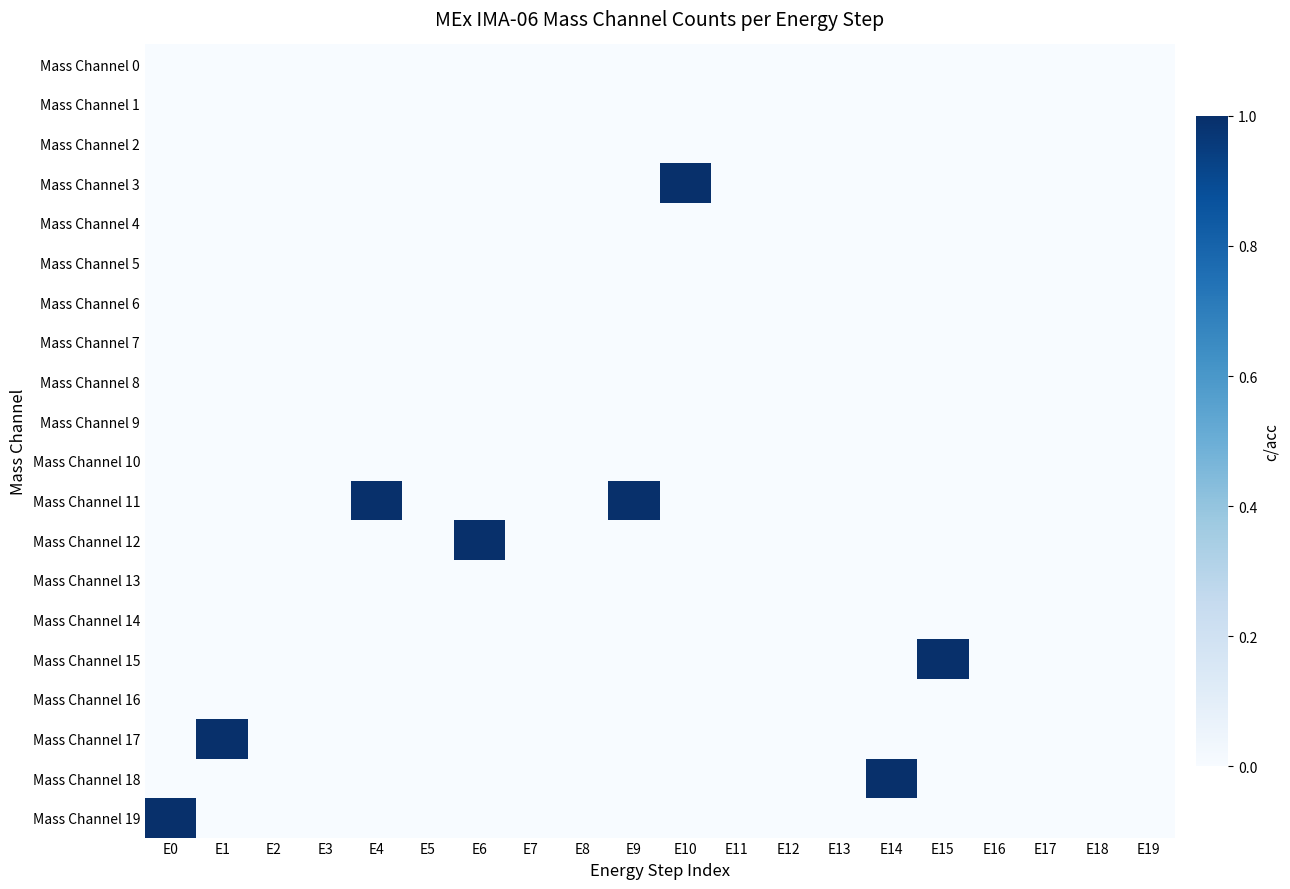

At which category is the sum across all series the highest?

E0